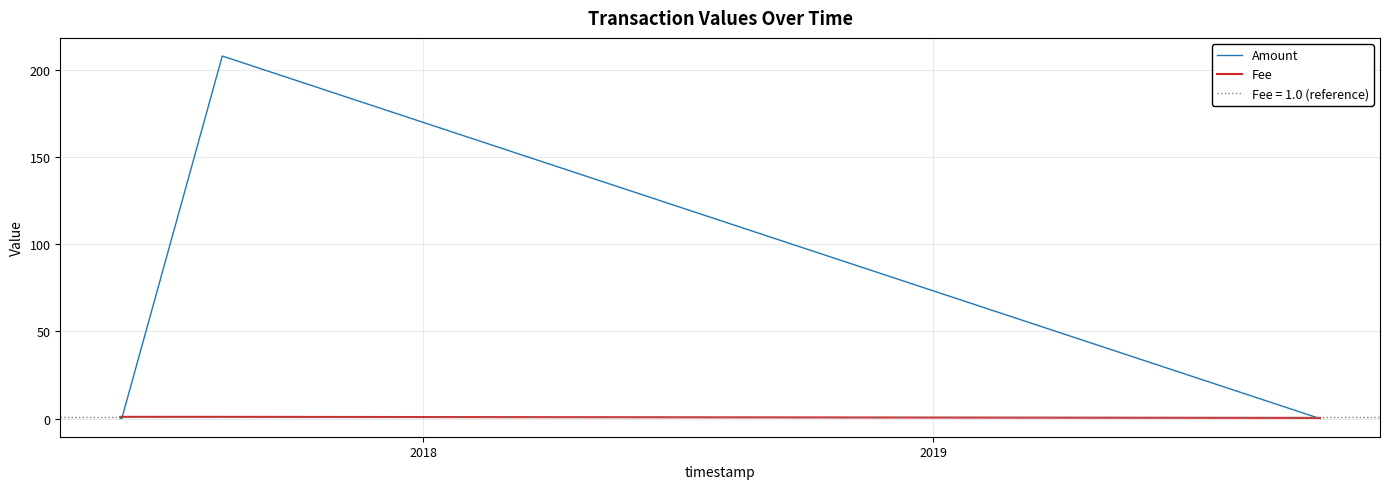

How many interior local peaks does the Amount series have?

2